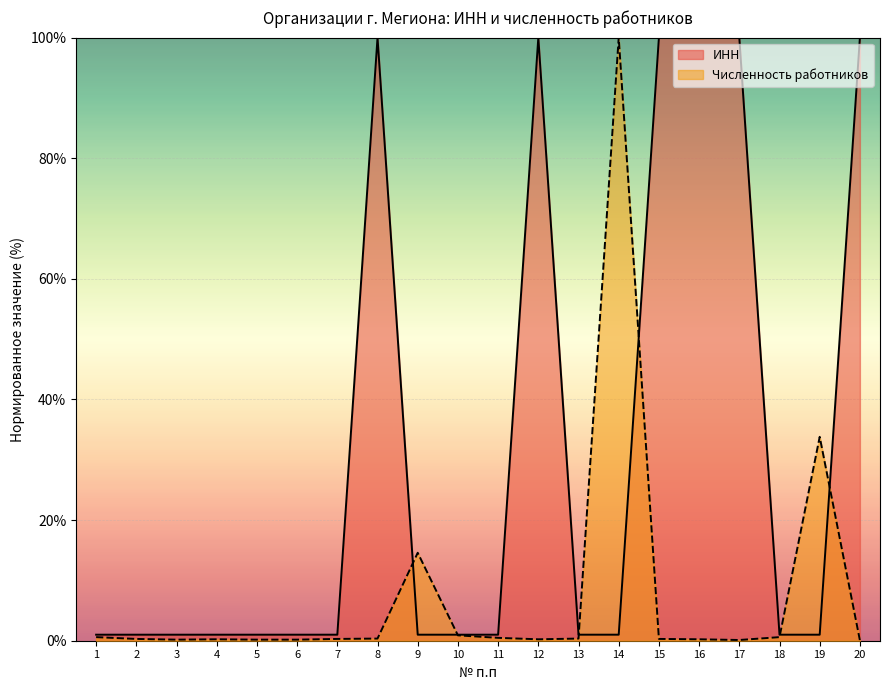

Reading left to right, extract all data points from this chart.

INN: 1=1.0	2=1.0	3=1.0	4=1.0	5=1.0	6=1.0	7=1.0	8=100.0	9=1.0	10=1.0	11=1.0	12=100.0	13=1.0	14=1.0	15=100.0	16=100.0	17=100.0	18=1.0	19=1.0	20=100.0
Численность работников: 1=0.6	2=0.3	3=0.2	4=0.2	5=0.2	6=0.2	7=0.3	8=0.4	9=14.6	10=0.9	11=0.5	12=0.2	13=0.4	14=100.0	15=0.3	16=0.2	17=0.1	18=0.6	19=33.8	20=0.1